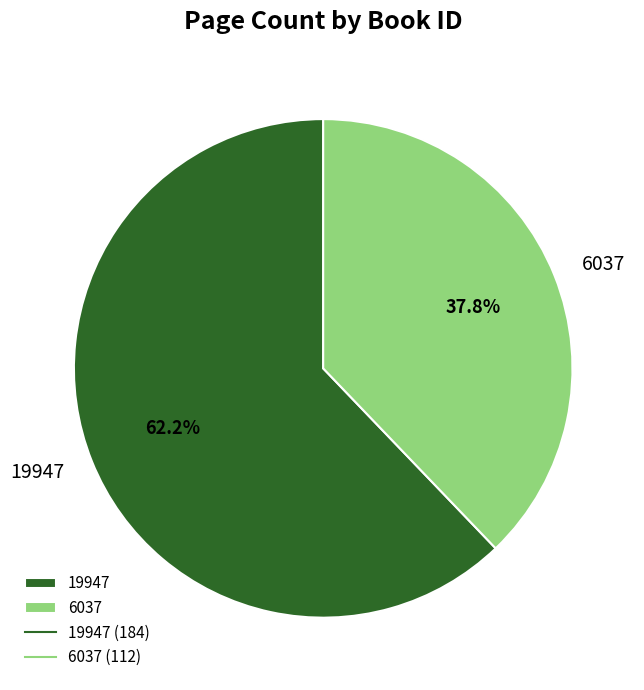

To the nearest percent, what is the difference between the 6037 and 19947 slice percentages?

24%